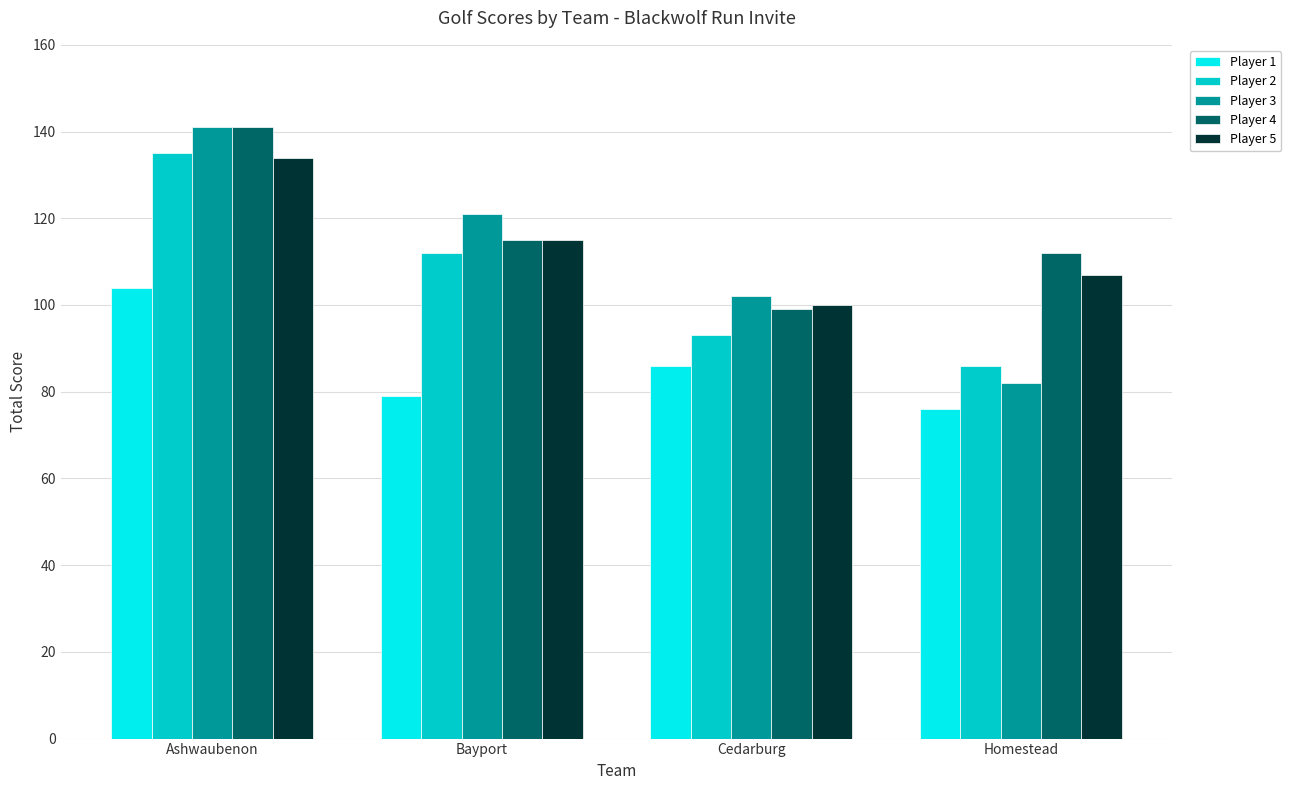

Rank the series at Homestead from lowest to highest value.

Player 1, Player 3, Player 2, Player 5, Player 4